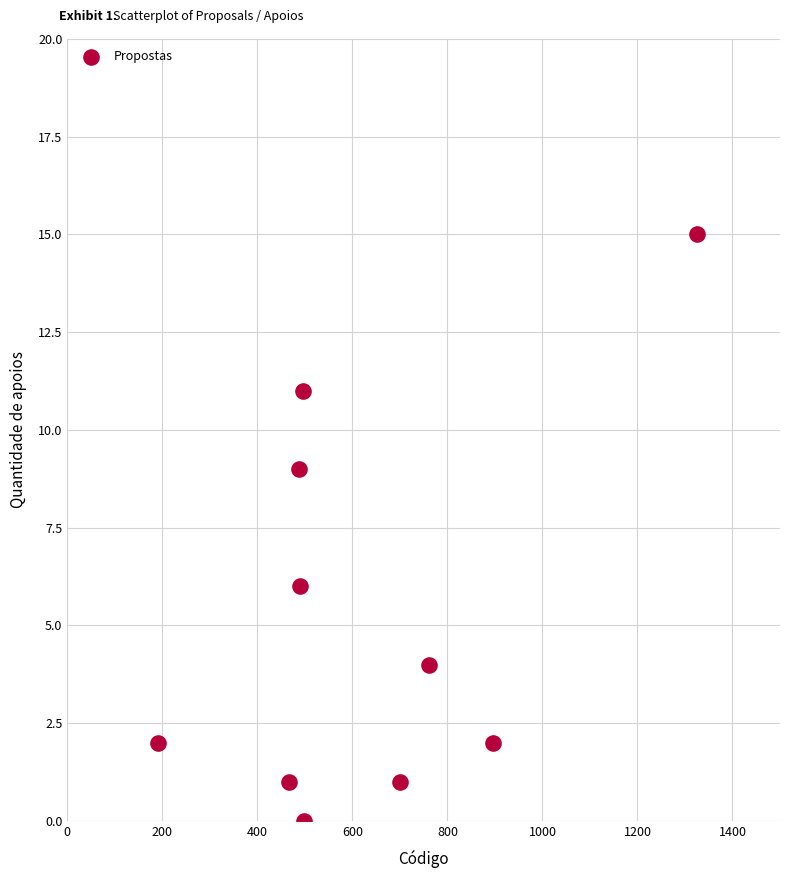

What is the average Y value?

5